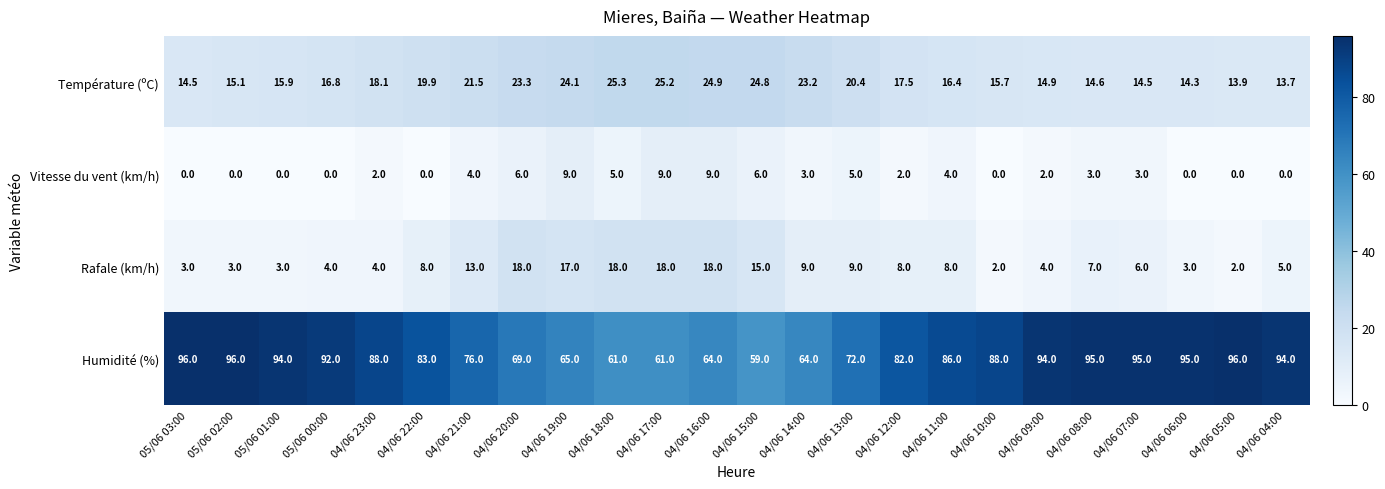

Between 04/06 17:00 and 04/06 12:00, which series saw the biggest shift?

Humidité (%)